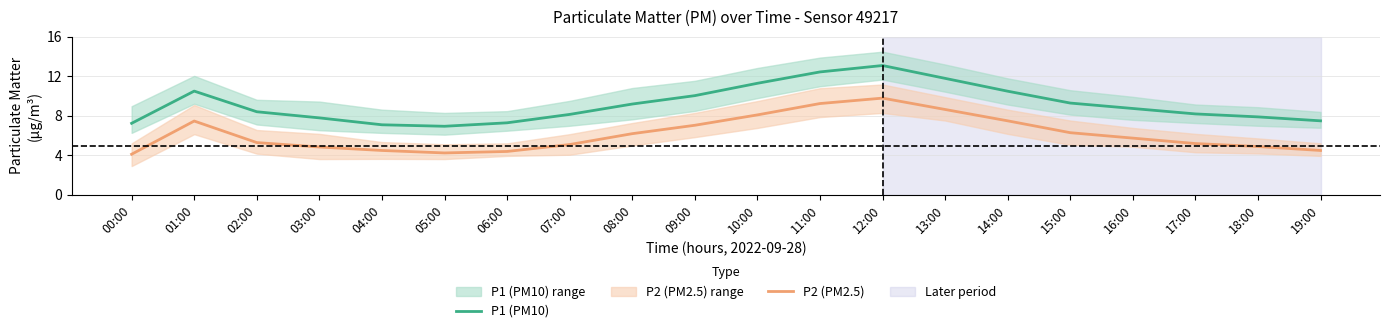

What is the greatest value displayed?

13.1